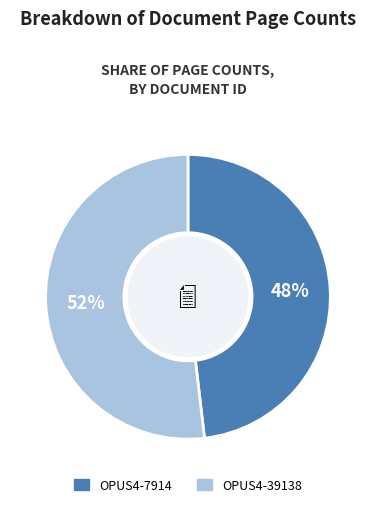

Do OPUS4-7914 and OPUS4-39138 together represent more than half of the pie?

Yes